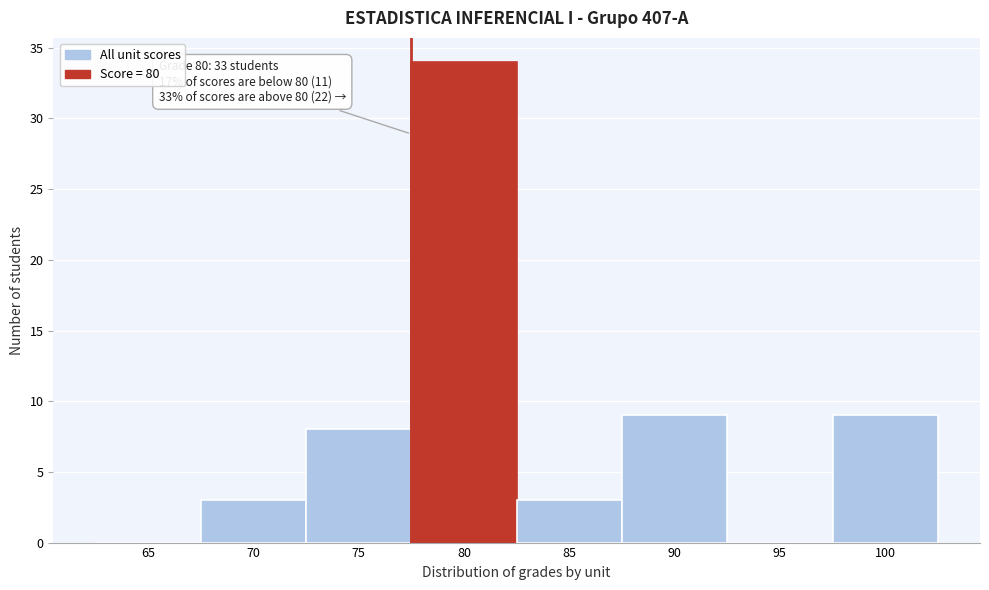

Reading left to right, list all the values displayed in this chart.

65=0	70=3	75=8	80=34	85=3	90=9	95=0	100=9